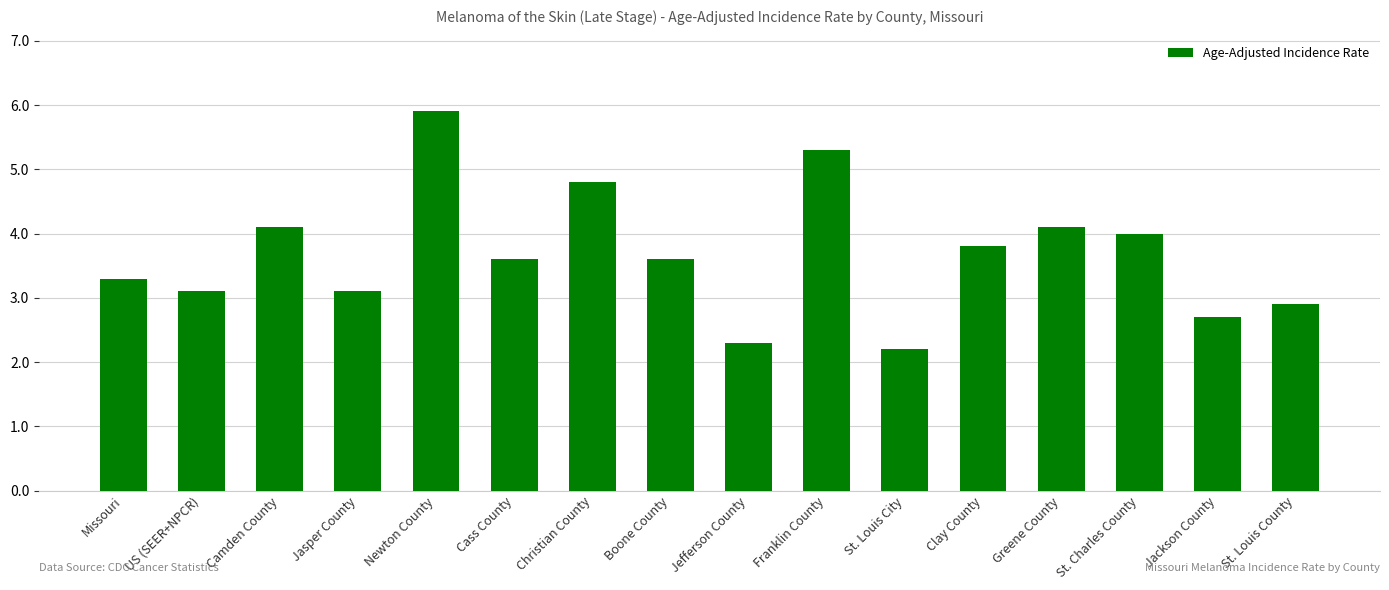

What is the sum of the values at Greene County and Christian County?

8.9